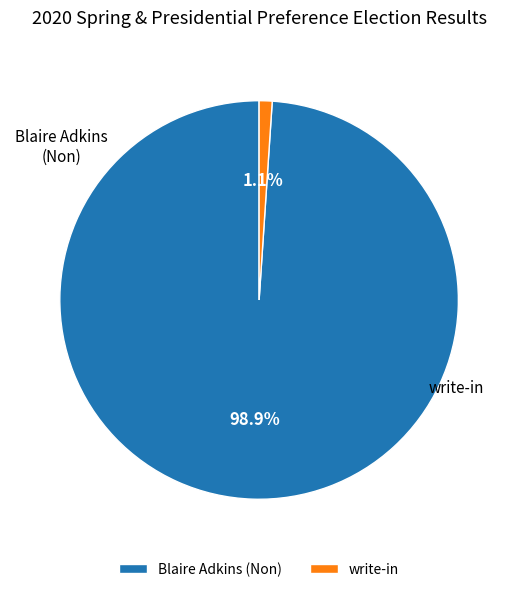

What is the largest slice in the pie chart?

Blaire Adkins (Non)